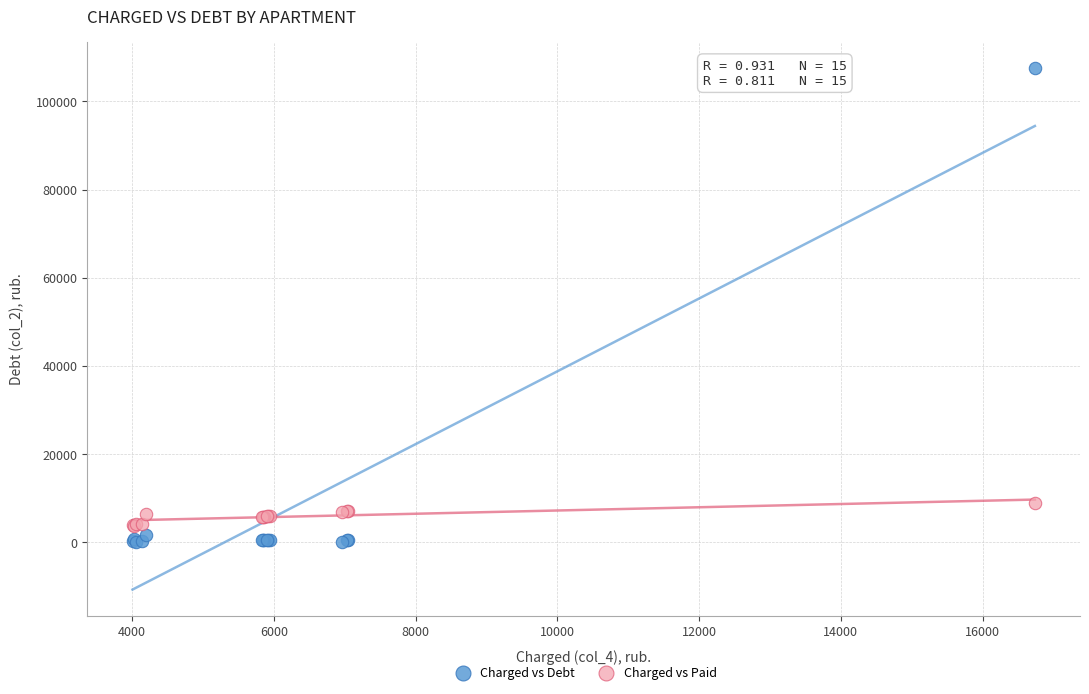

Which series reaches the maximum Y coordinate?

Charged vs Debt